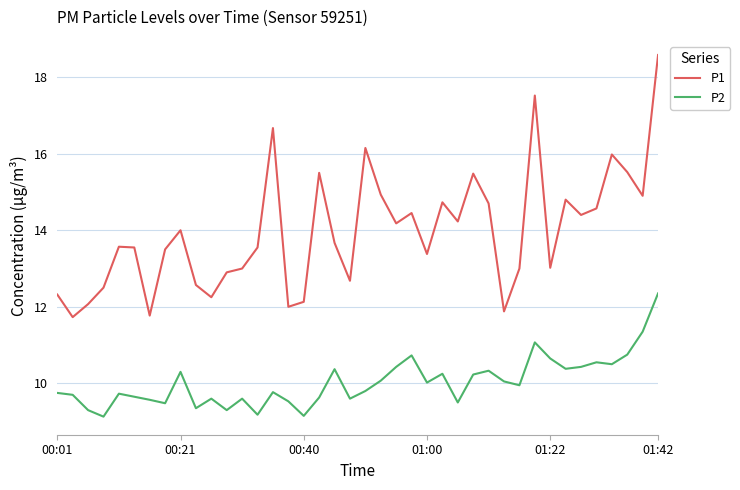

What is the minimum value shown in the chart?

9.1